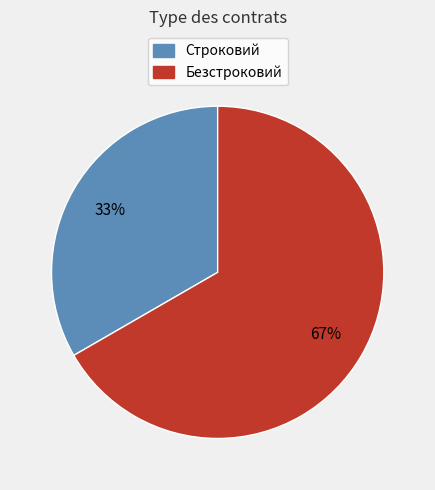

Which slice represents more than half of the pie?

Безстроковий